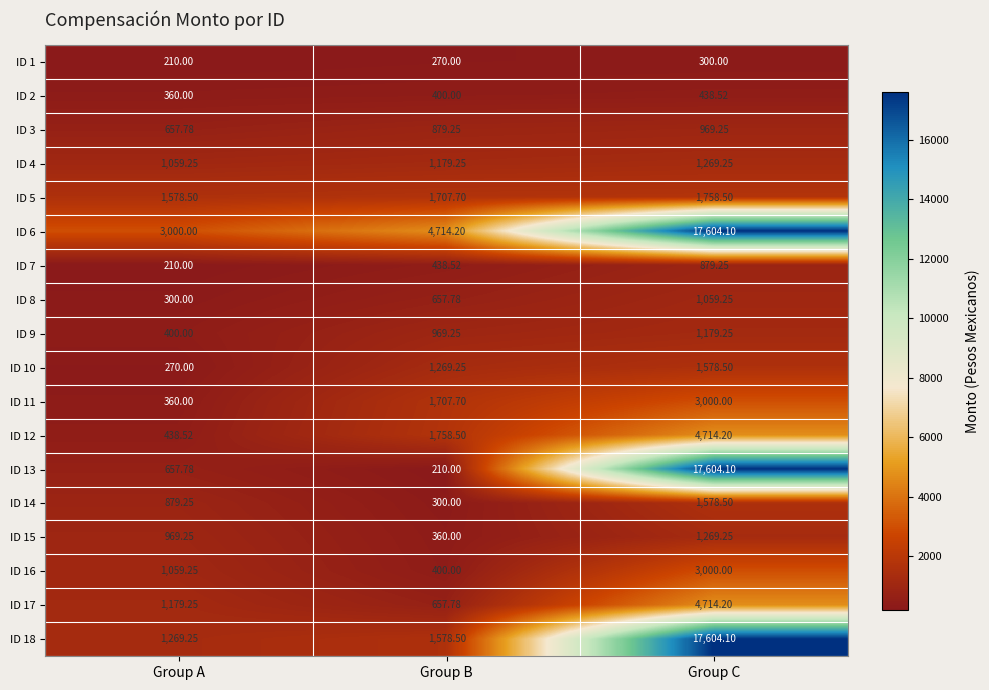

Where is ID 12 nearest to the value 2576?

Group B